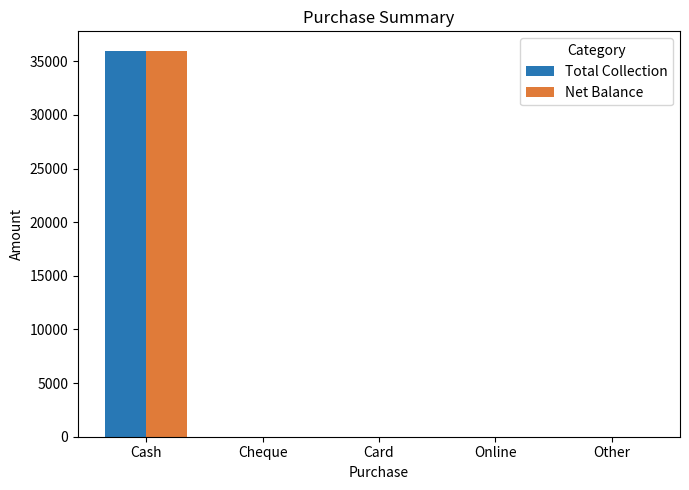

What is the maximum value shown in the chart?

36000